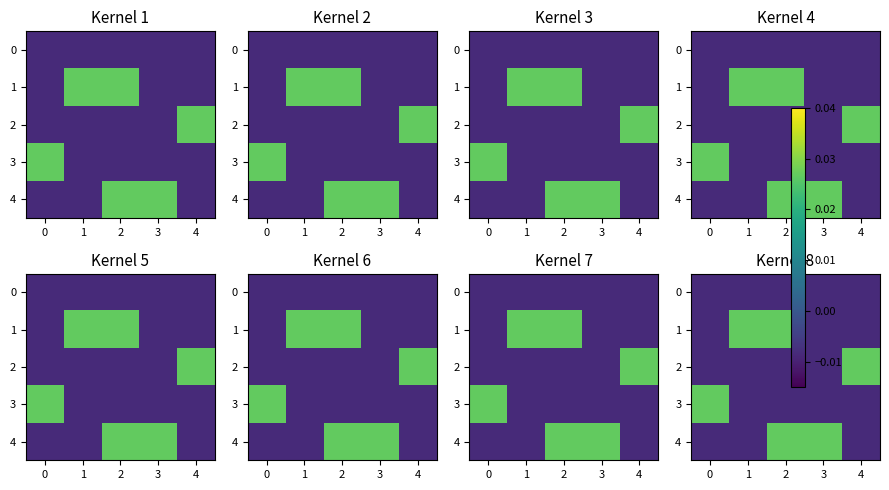

True or false: 3 has a value of 0.0 at 0.

False